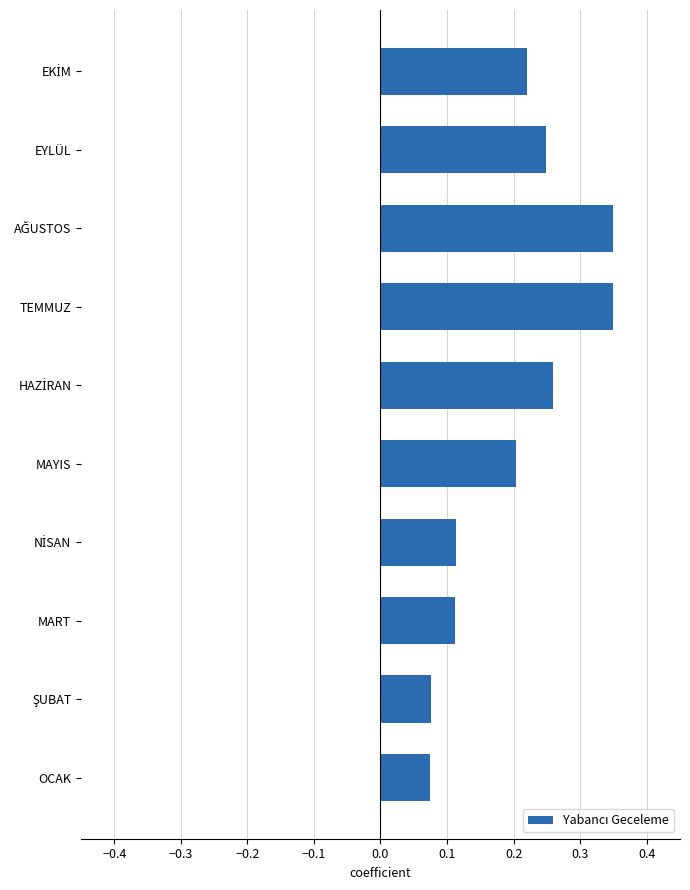

What is the sum of the values at TEMMUZ and MART?

0.5